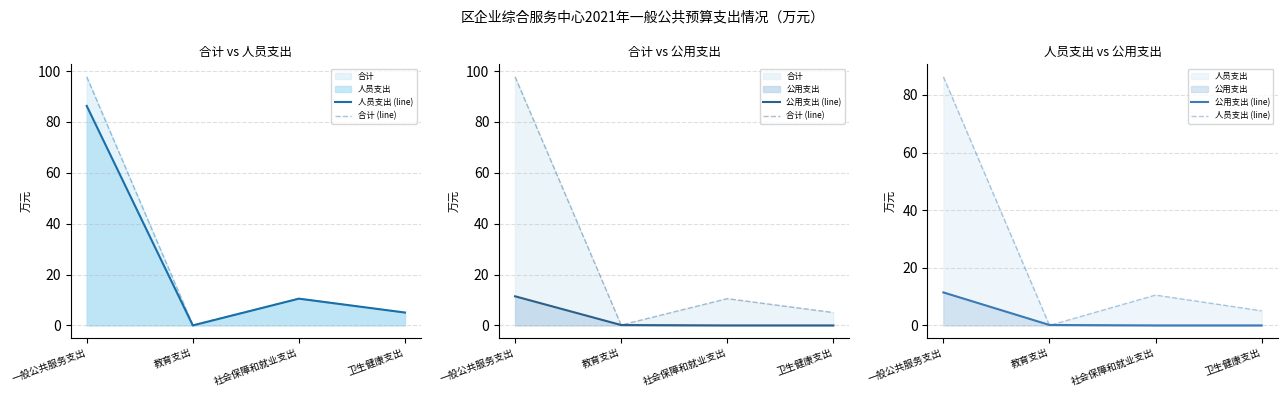

Between 社会保障和就业支出 and 一般公共服务支出, which is larger?

一般公共服务支出